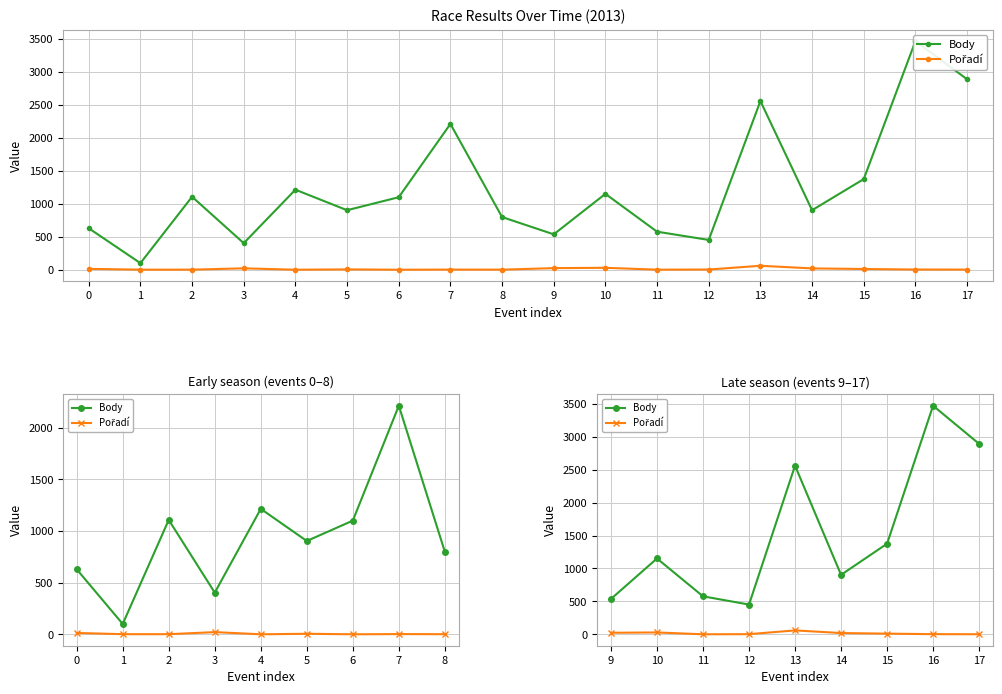

What is the difference between the Pořadí values at 11 and 16?

2